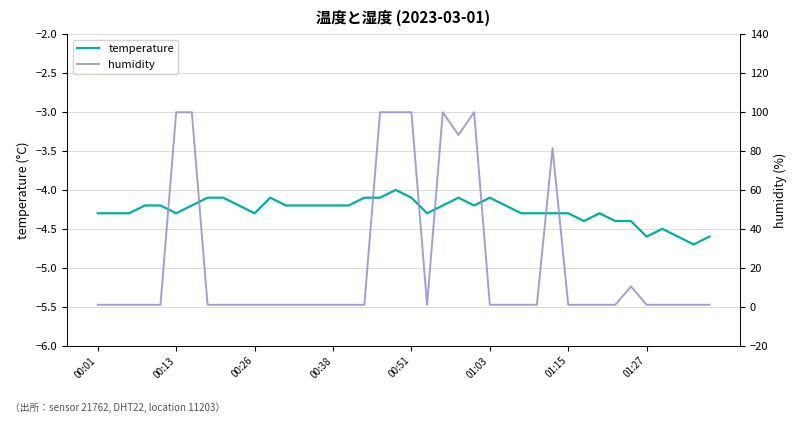

True or false: temperature and humidity cross at least once.

False